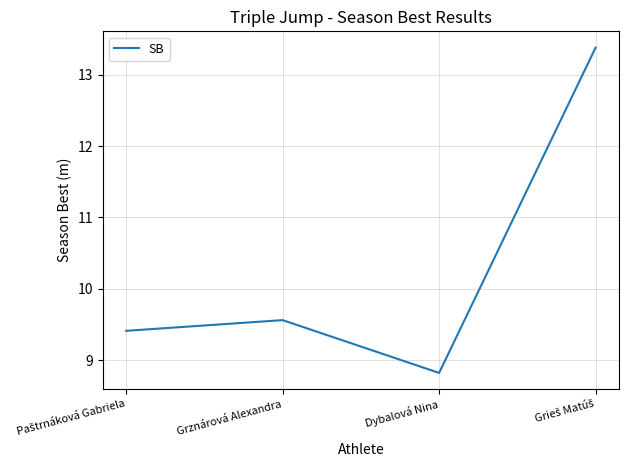

Reading left to right, transcribe all the data shown in this chart.

9.4	9.6	8.8	13.4